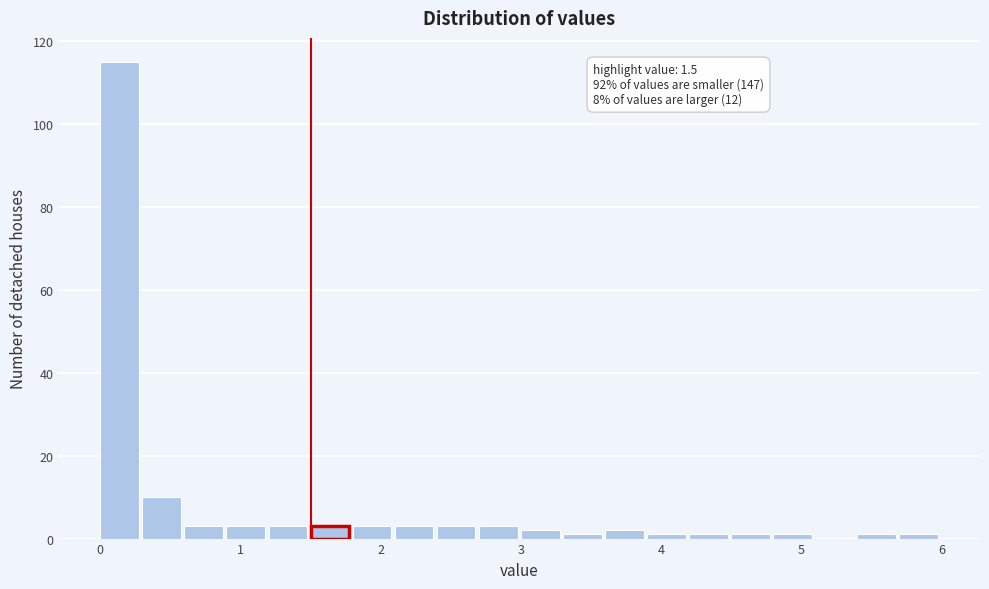

Around what value on the x-axis is the tallest bar? Give the approximate position of its centre, as read against the axis.

0.1